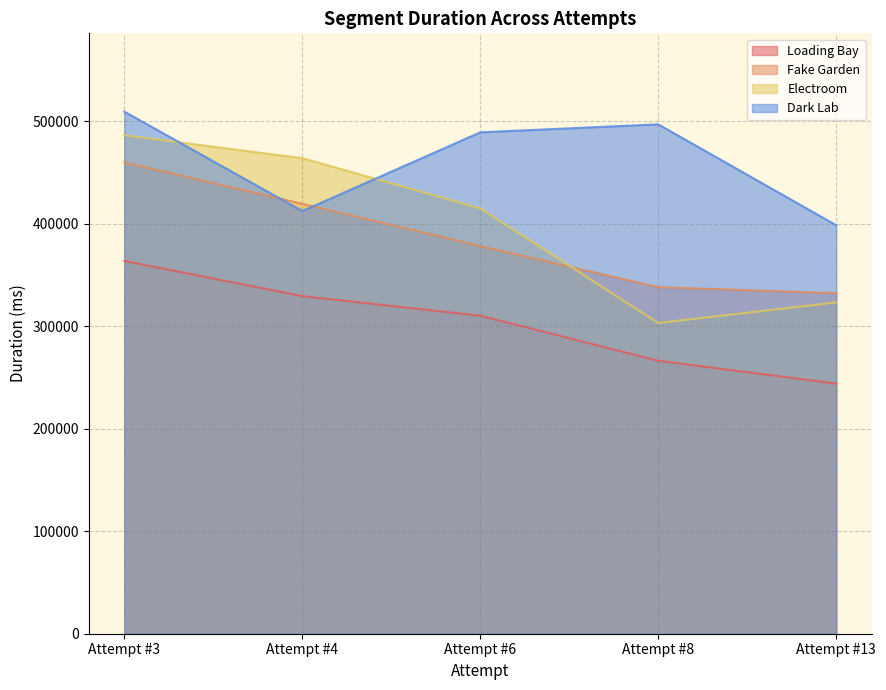

Which category has the highest value across all series?

Attempt #3